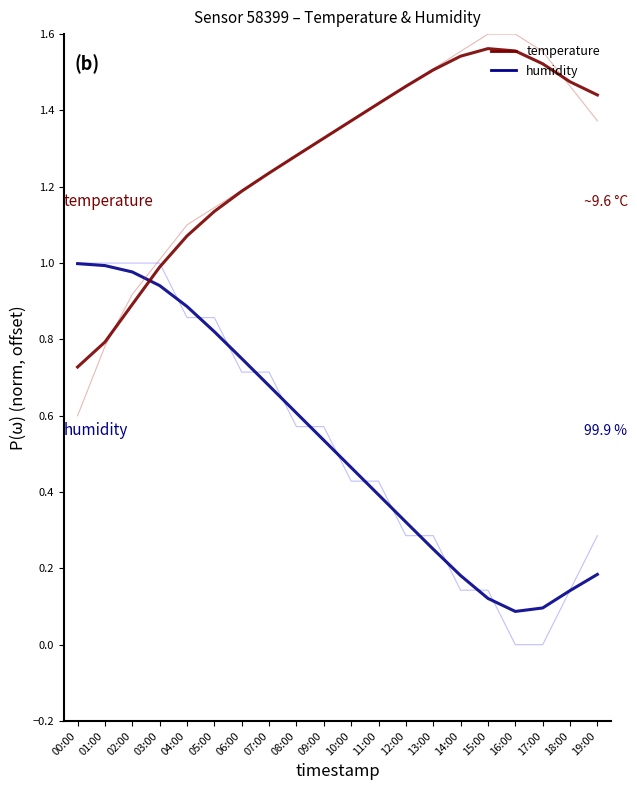

Which series has the widest spread of values?

humidity